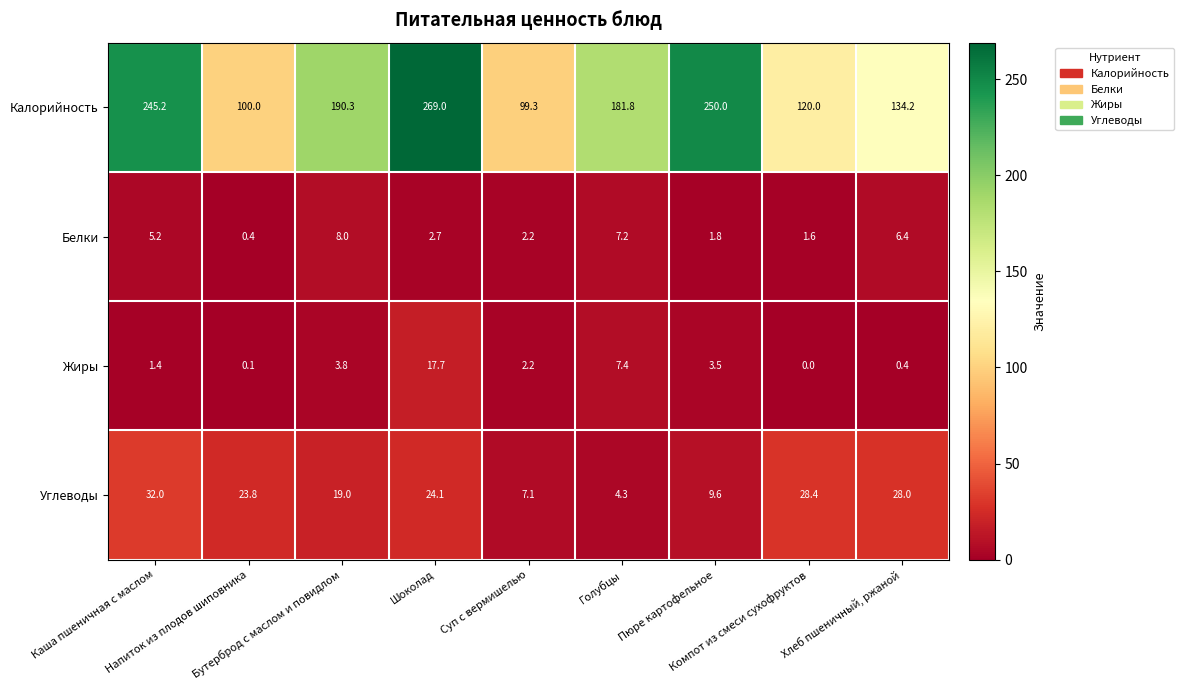

What is the difference between the maximum and minimum values in the Жиры series?

17.7